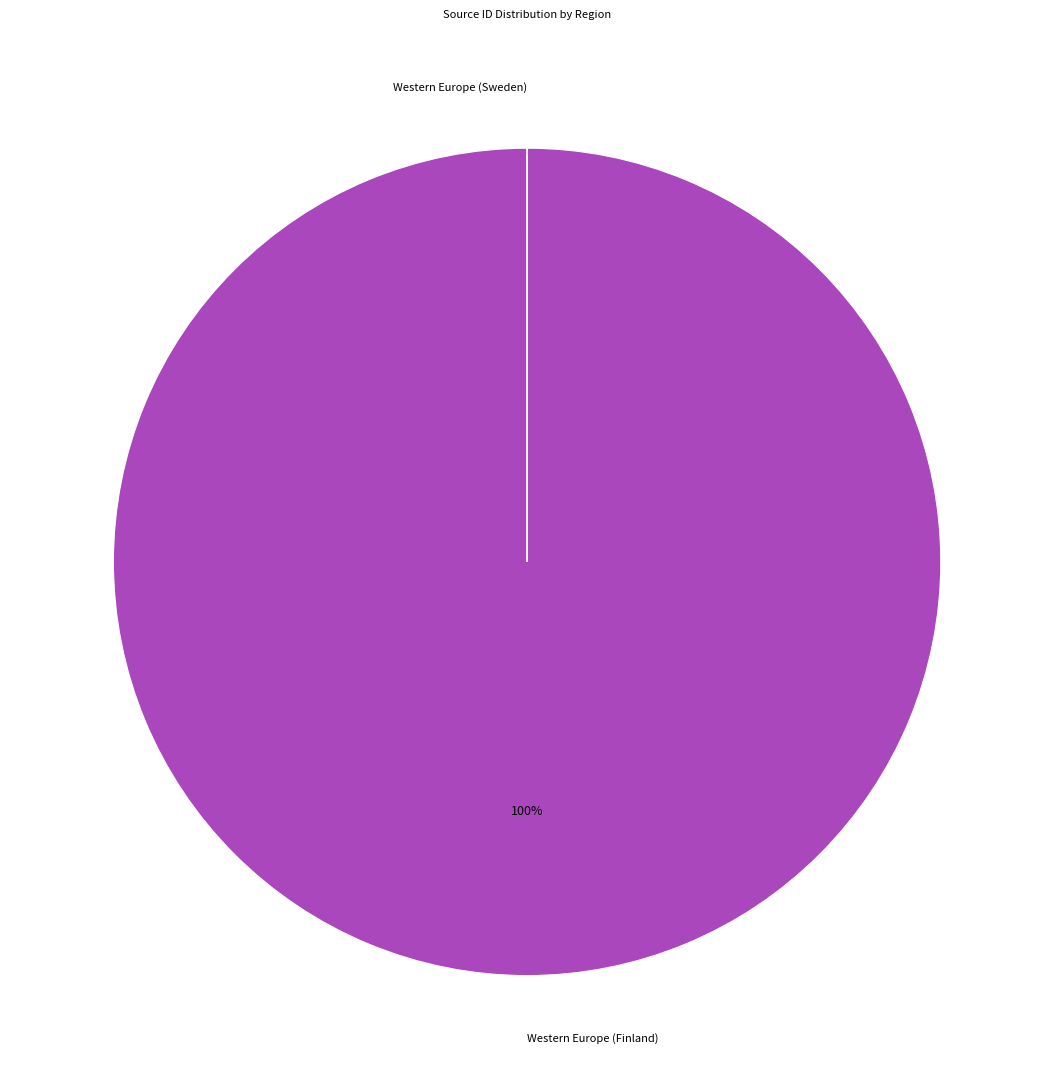

To the nearest percent, what is the average slice percentage?

50%